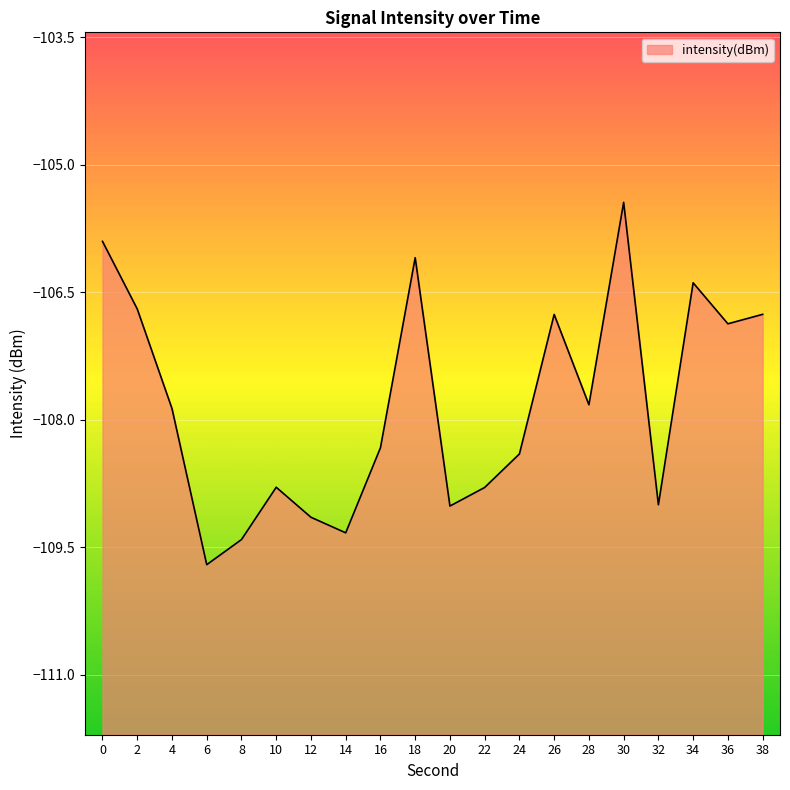

Reading left to right, what are all the values shown in this chart?

0=-105.9	2=-106.7	4=-107.9	6=-109.7	8=-109.4	10=-108.8	12=-109.1	14=-109.3	16=-108.3	18=-106.1	20=-109.0	22=-108.8	24=-108.4	26=-106.8	28=-107.8	30=-105.4	32=-109.0	34=-106.4	36=-106.9	38=-106.8